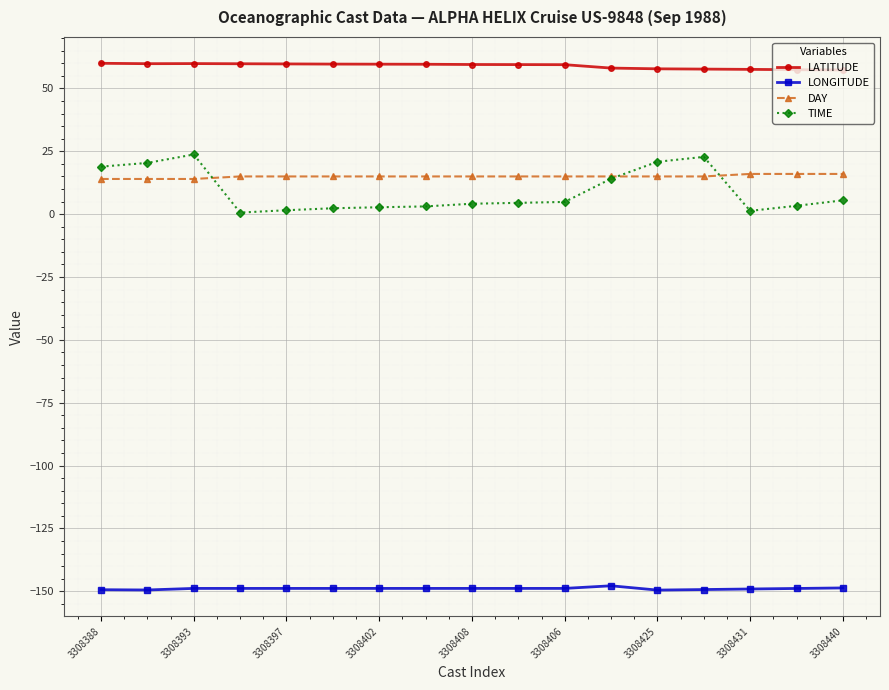

True or false: TIME and LATITUDE intersect in this chart.

False